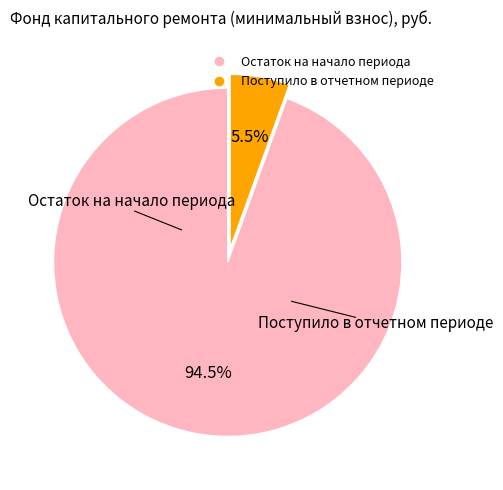

Is there a majority slice in this chart?

Yes